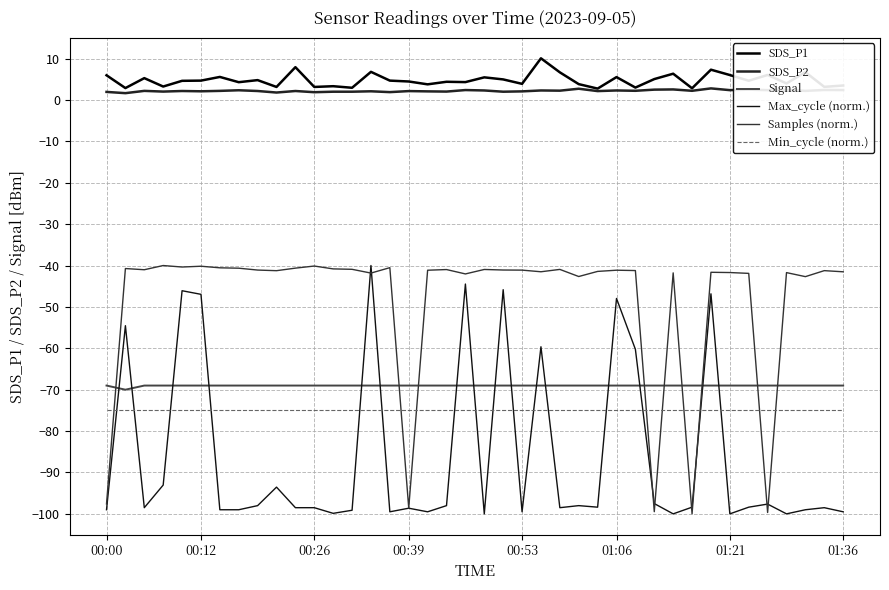

Does the chart have visible grid lines?

Yes